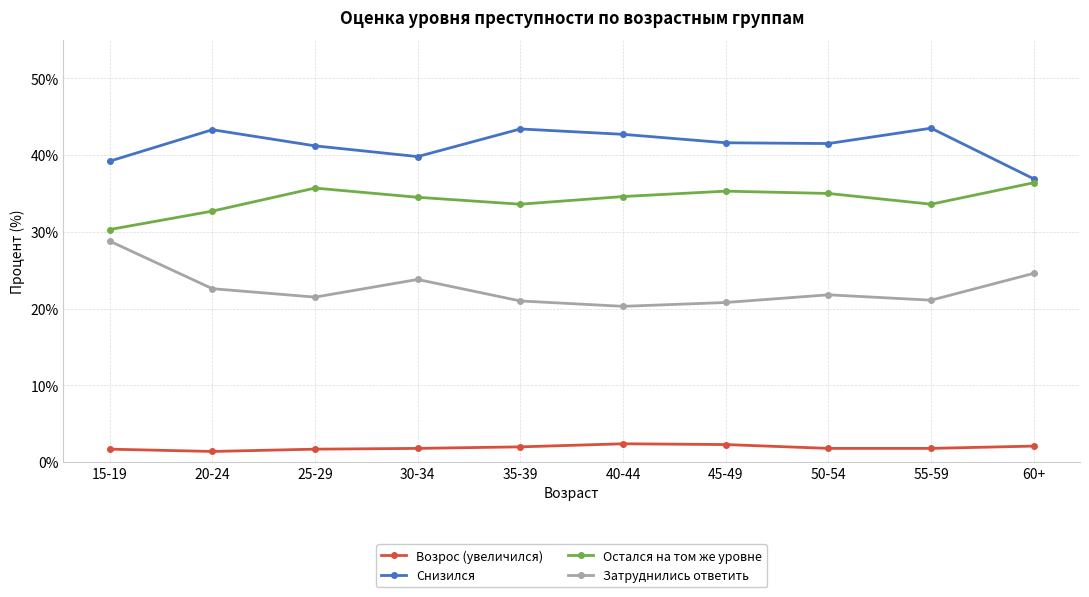

What is the difference between the highest and lowest values at 40-44?

40.3